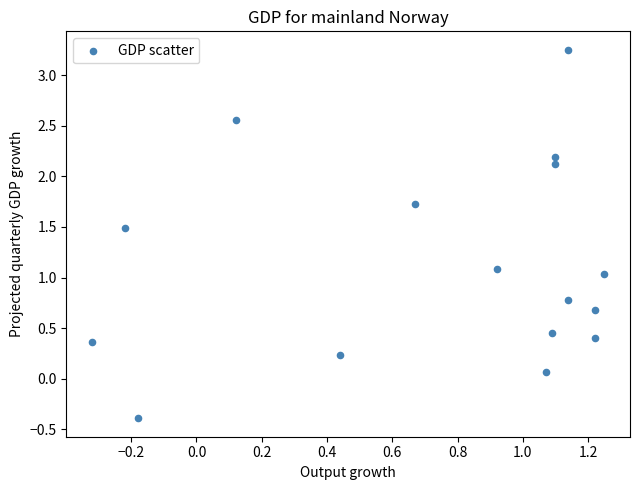

What is the range of Y values (max minus min)?

3.6